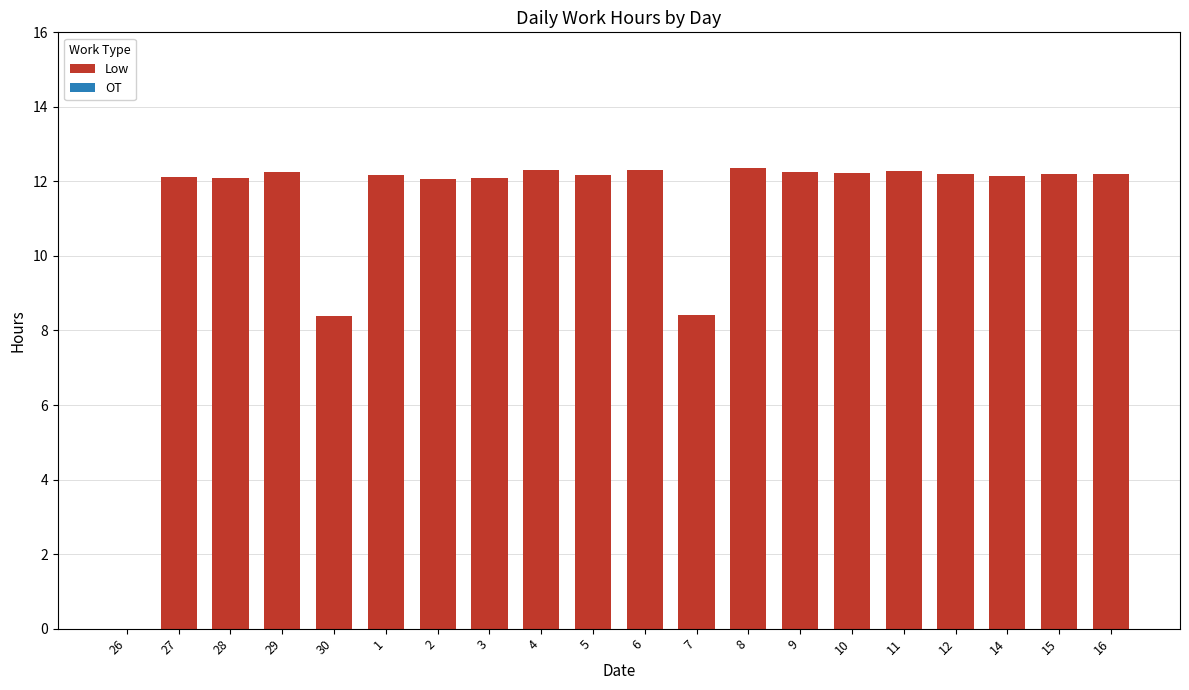

Approximately how many times larger is the value at 6 compared to 15?

1.0